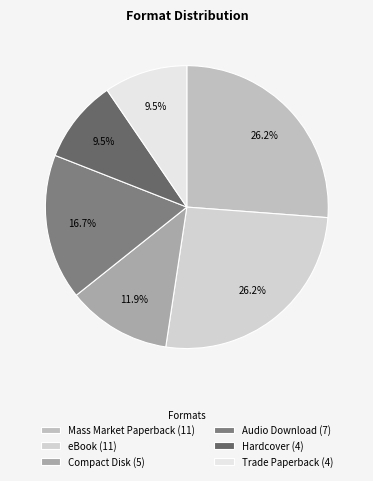

Count the number of slices in the pie.

6